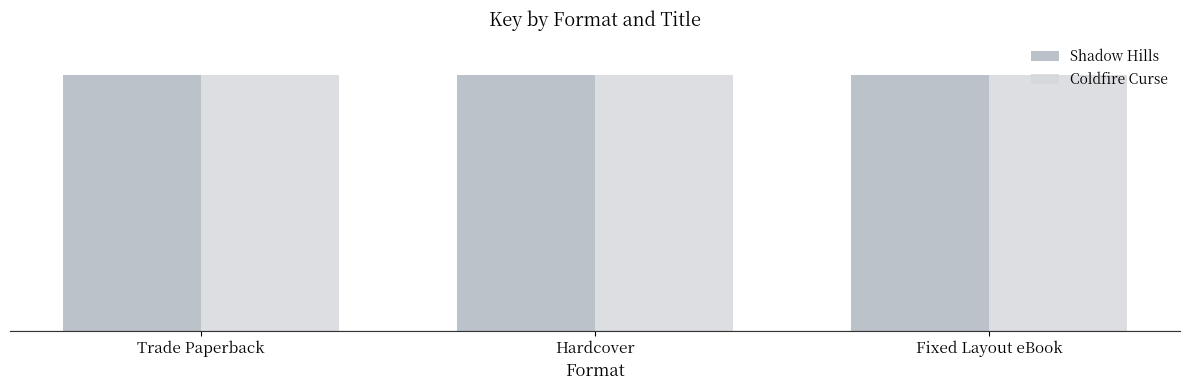

What is the value of the Coldfire Curse bar at the 2nd from the left?

169939272